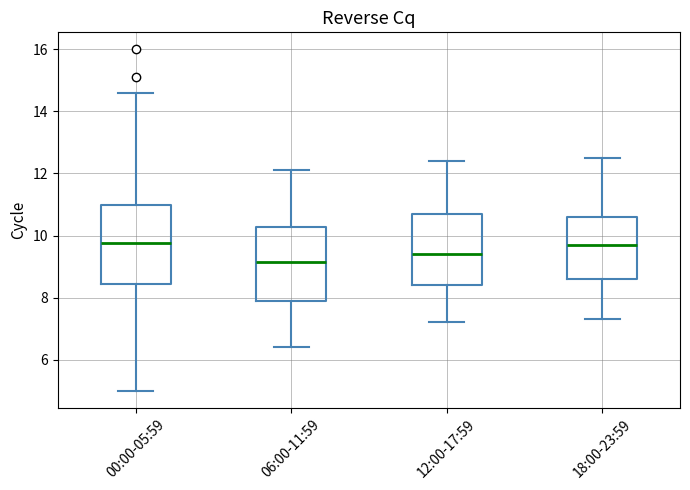

Where does the median line of the box for 00:00-05:59 sit on the y-axis? The values are not printed on the chart, so give them approximately, as read against the axis.

9.8